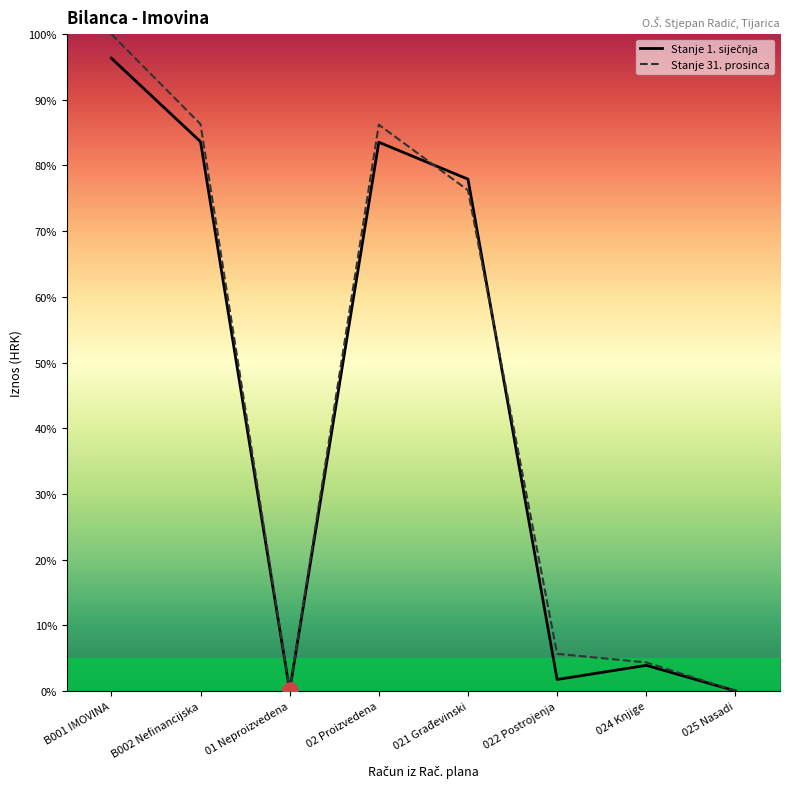

Which series contains the lowest Y value?

Stanje 1. siječnja